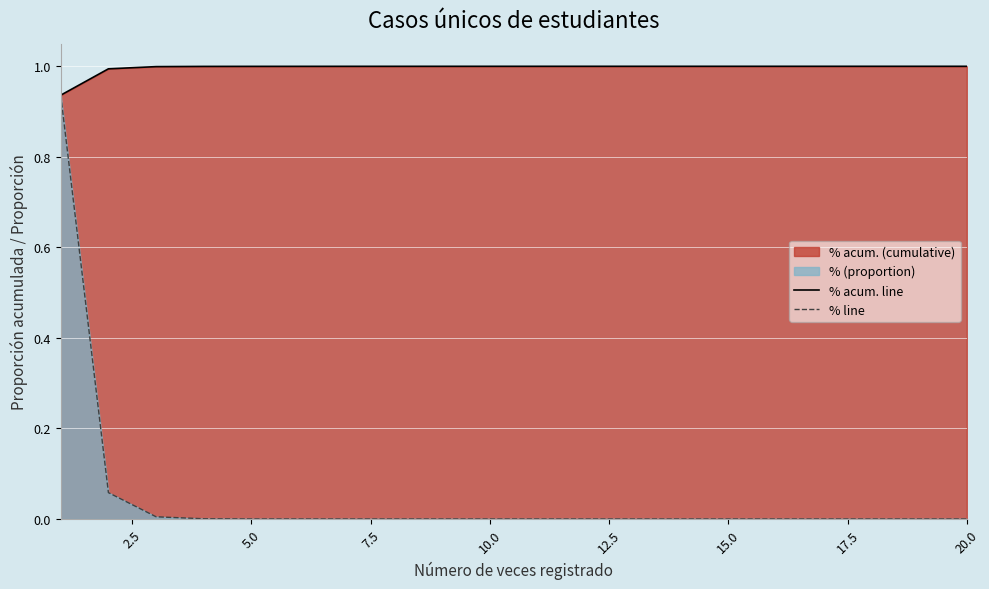

What is the highest value of the % acum. line series?

1.0